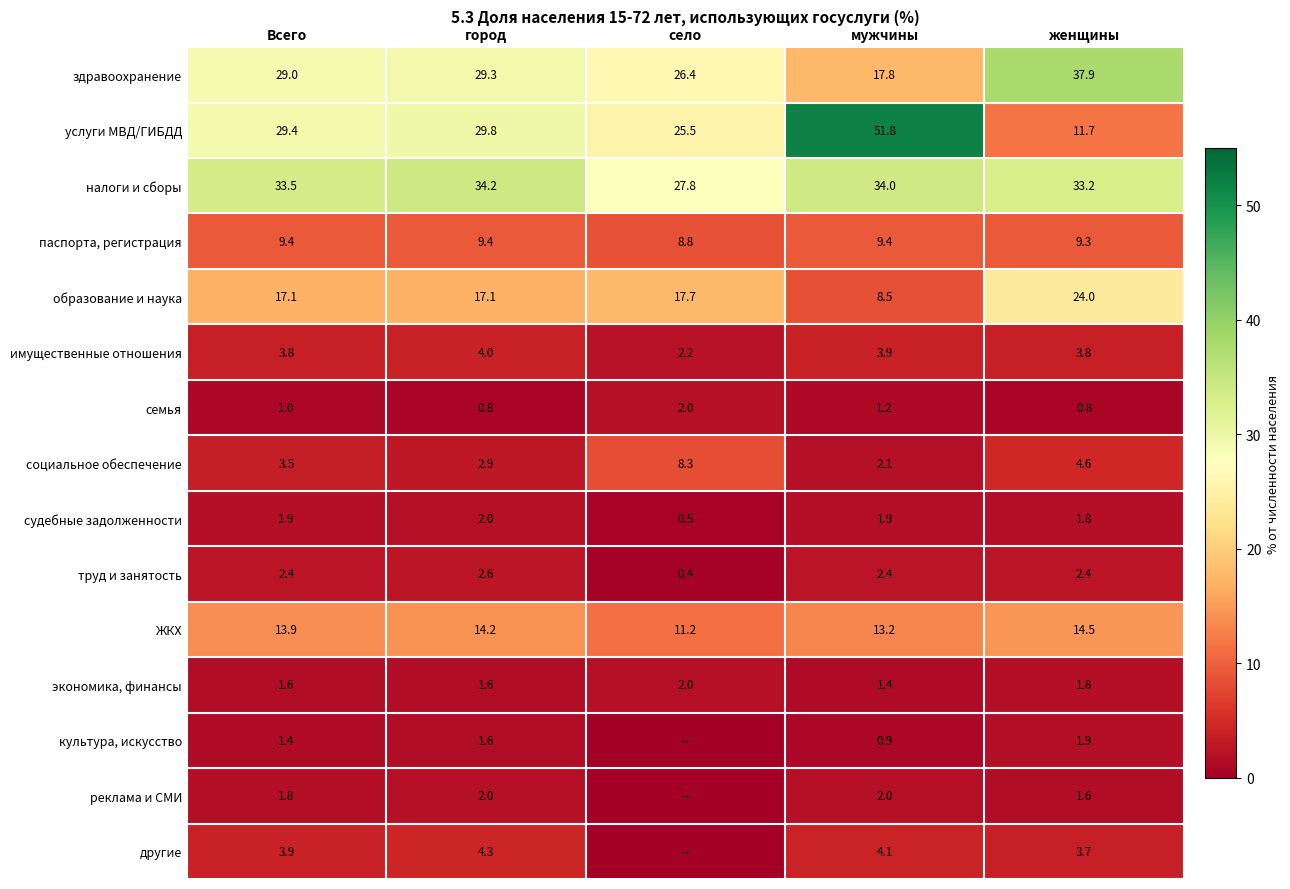

What is the average value of the налоги и сборы series?

32.5